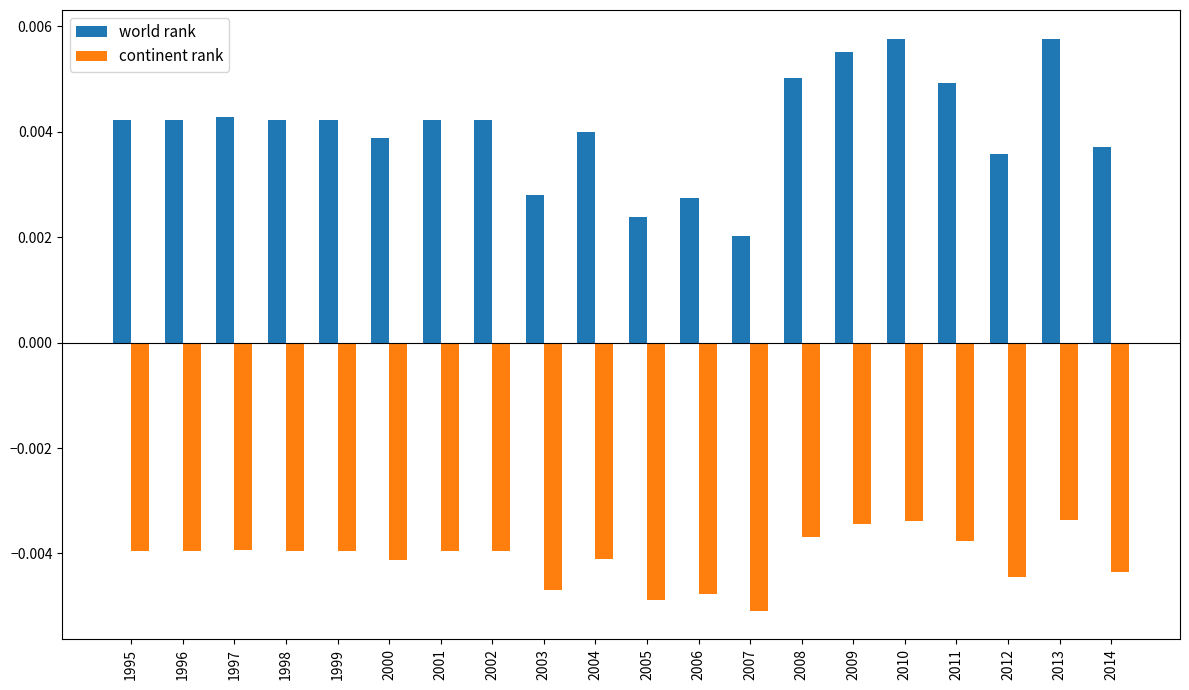

Between 1997 and 2000, which series saw the biggest shift?

world rank